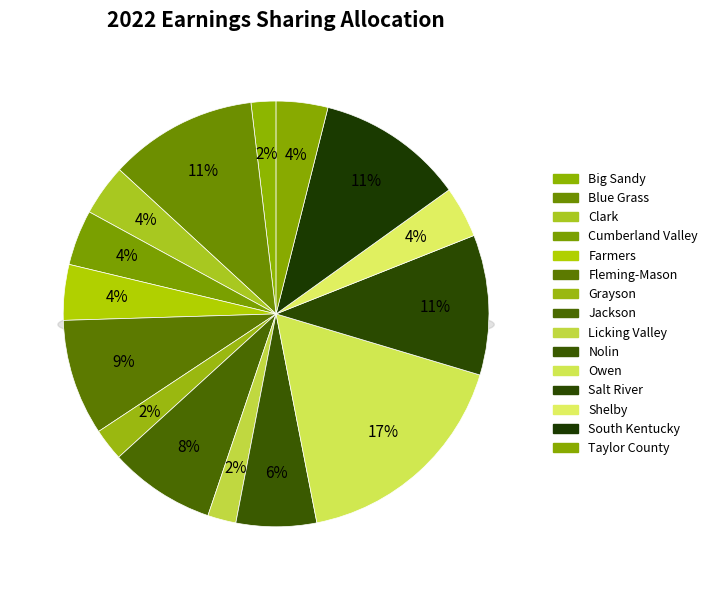

Count the number of slices in the pie.

15